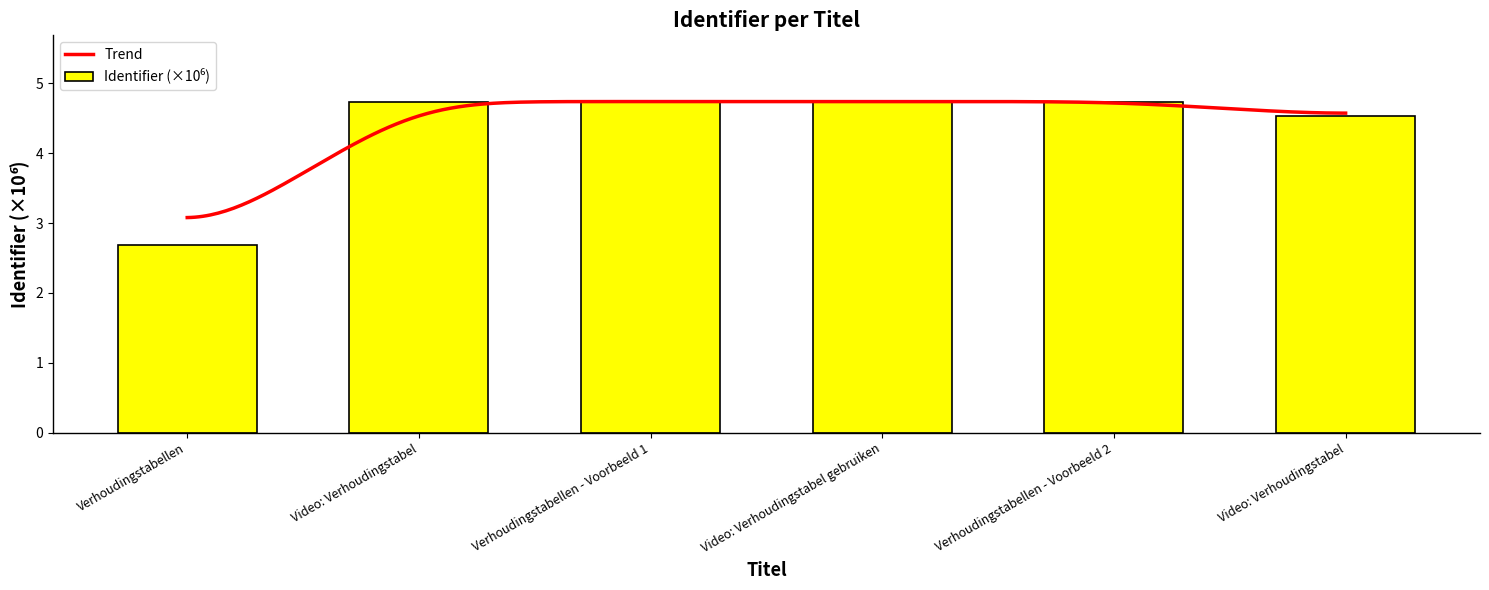

What is the sum of all values?

26.2